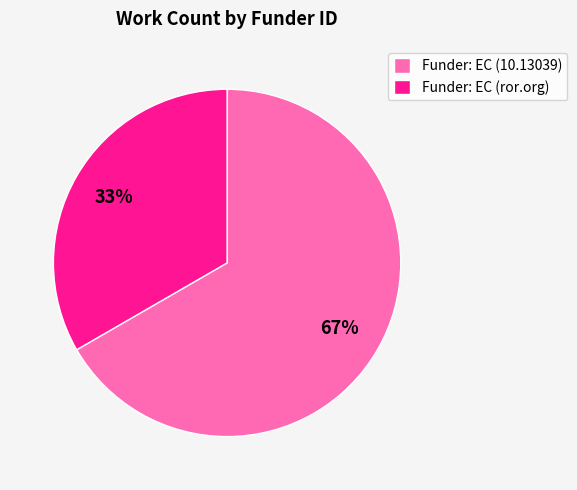

To the nearest percent, what portion does Funder: EC (10.13039) represent?

67%